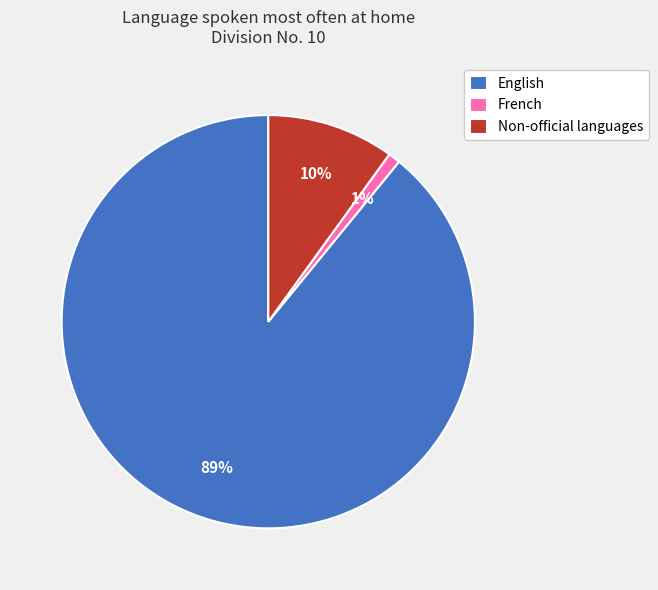

What is the smallest slice in the pie chart?

French